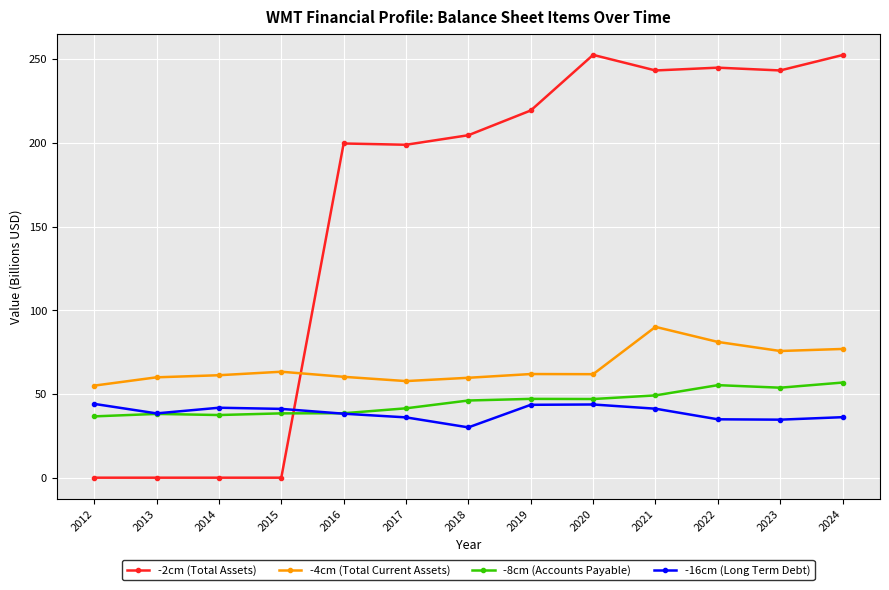

True or false: -4cm (Total Current Assets) has a value of 36.3 at 2018.

False